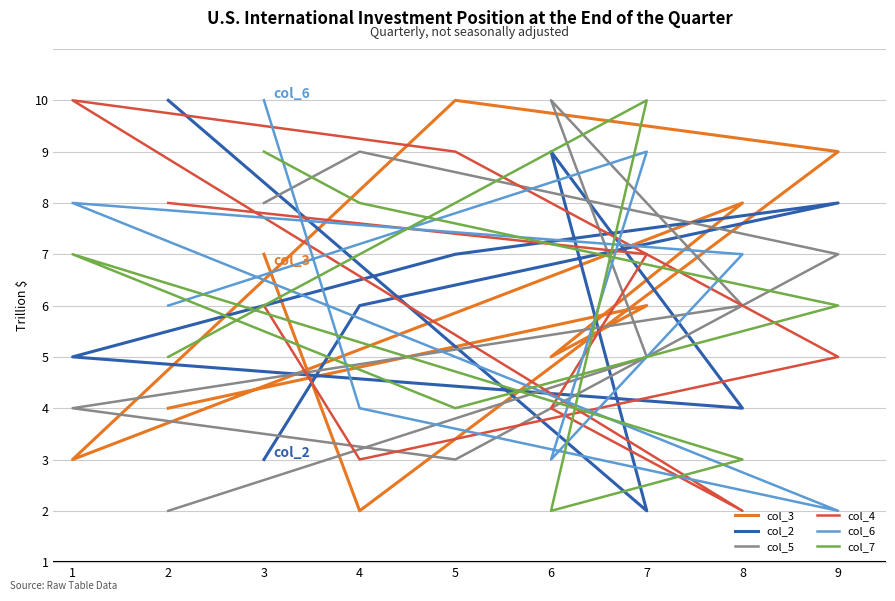

What is the difference between the second highest and minimum values in the col_4 series?

7